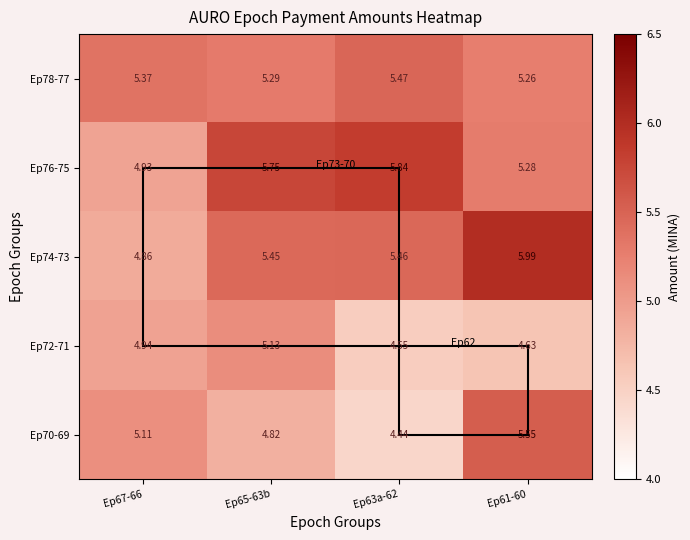

What is the spread (max minus min) of values at Ep63a-62?

1.4